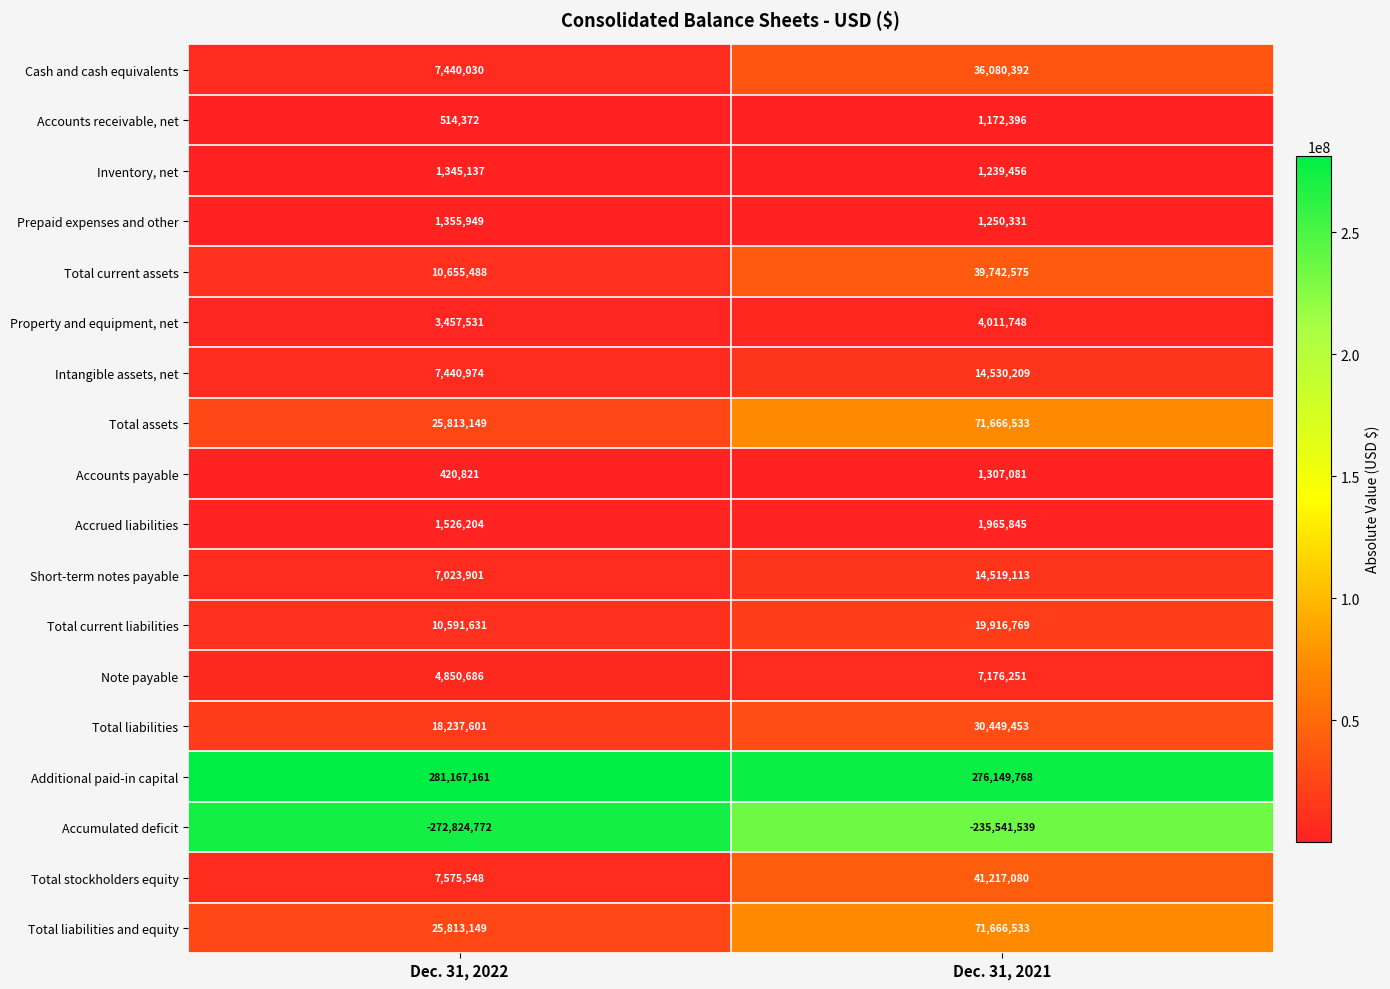

Rank the categories by Note payable value from lowest to highest.

Dec. 31, 2022, Dec. 31, 2021